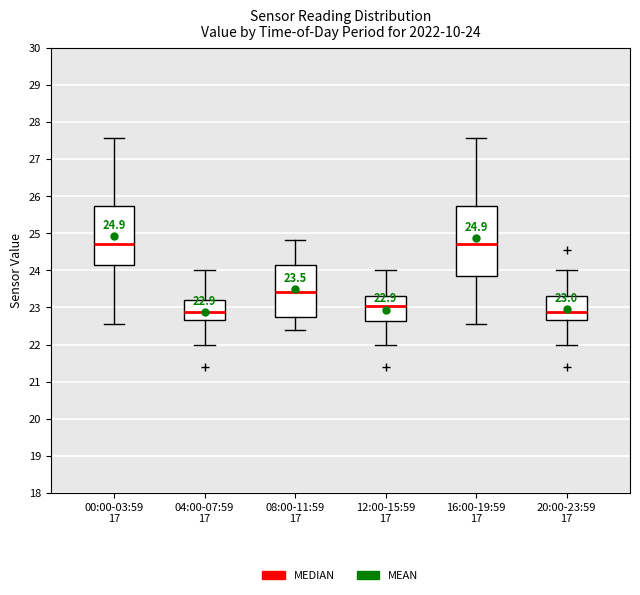

Which box is the tallest, from its lower edge to its upper edge?

16:00-19:59 17